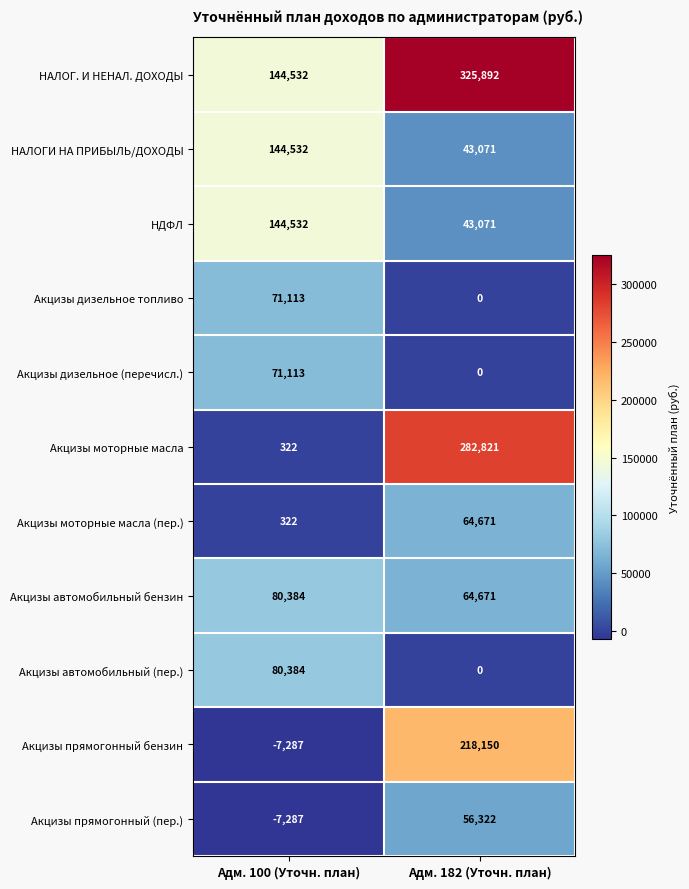

The Акцизы автомобильный (пер.) series shows 139326 at Адм. 100 (Уточн. план). True or false?

False